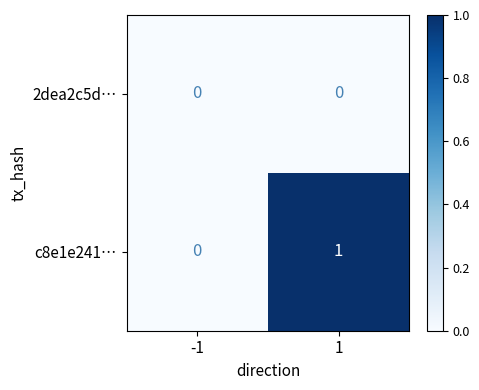

What is the maximum value shown in the chart?

1